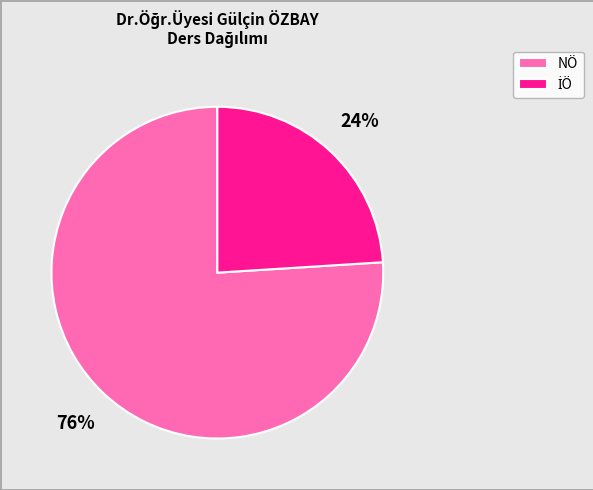

True or false: NÖ accounts for 64% of the total.

False